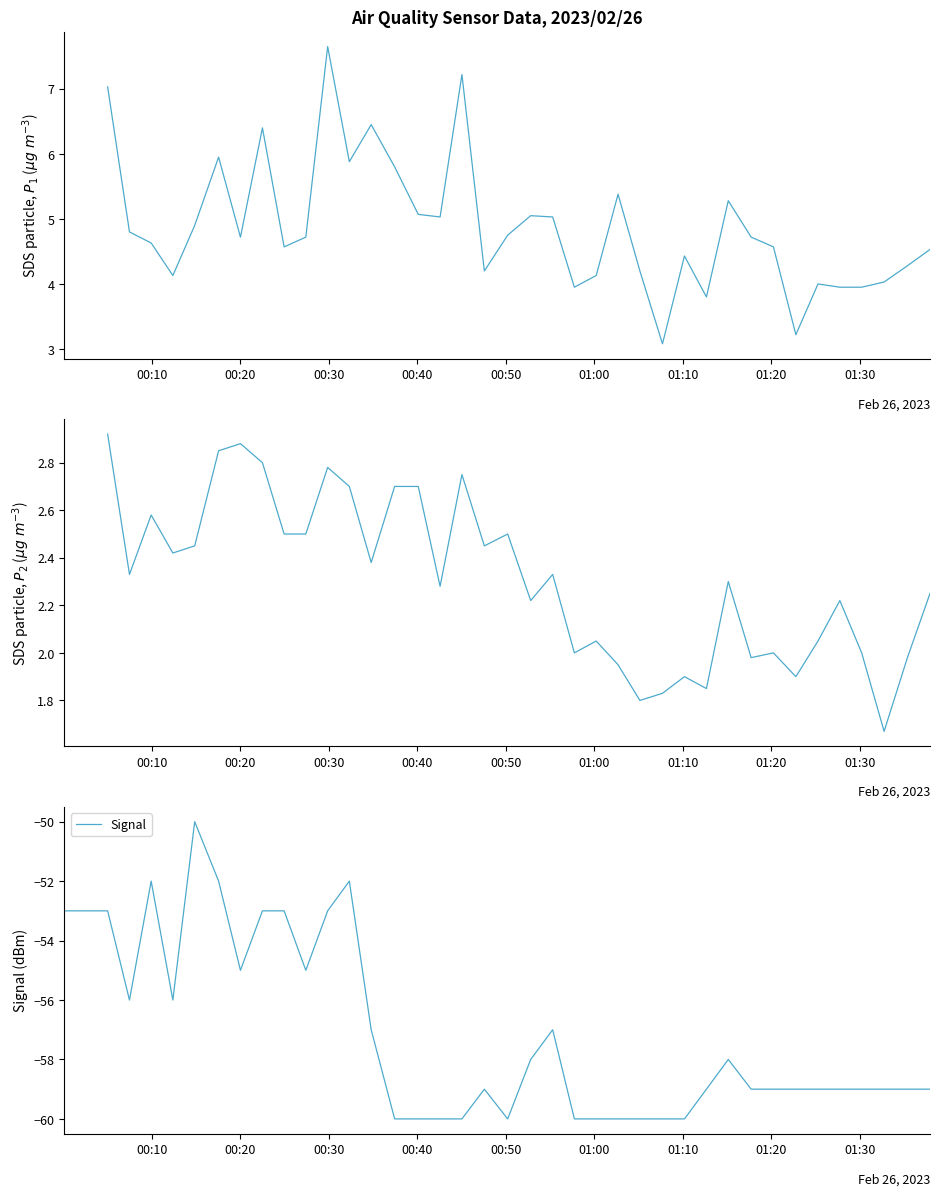

What is the difference between the maximum and minimum values in the SDS_P2 series?

1.2